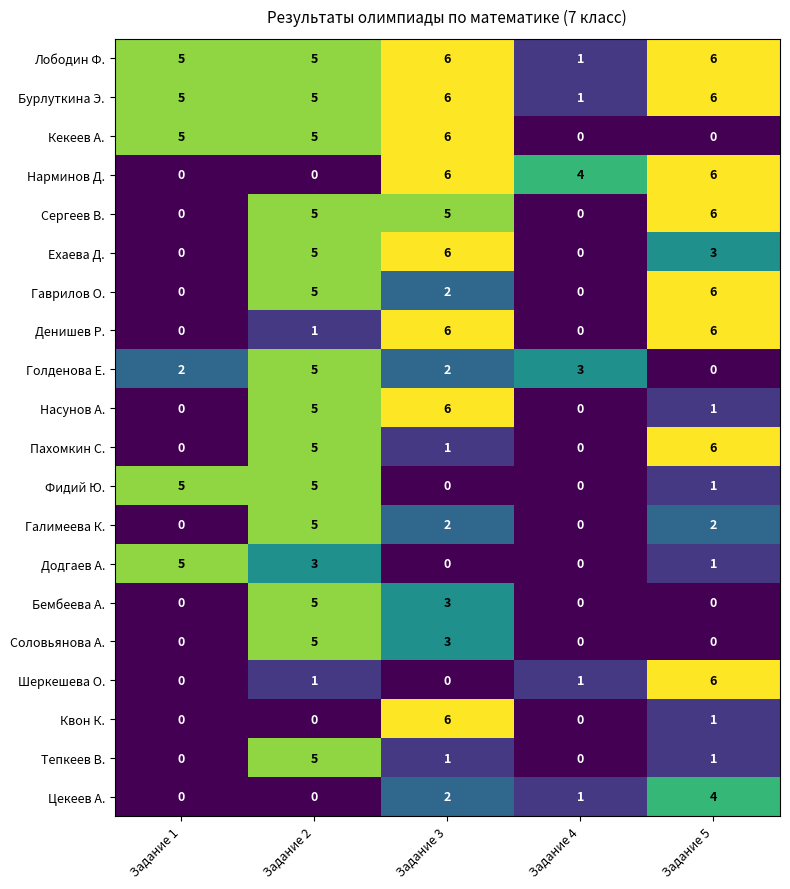

Which series changed the most between Задание 2 and Задание 5?

Нарминов Д.